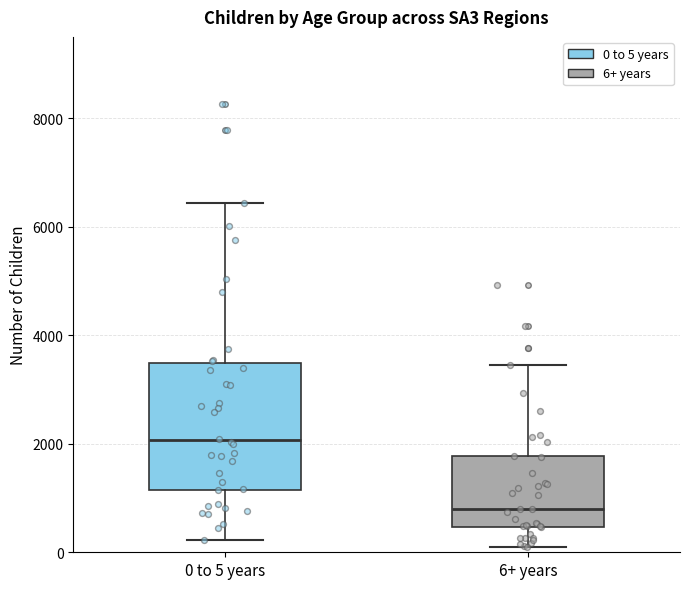

Reading left to right, transcribe this box plot: for each box, give where its median line is, the range the box spans, and where its two whiskers end, as read against the y-axis. The values are not printed on the chart, so give them approximately, as read against the axis.

0 to 5 years: median 2000, box 1200 to 3400, whiskers 200 to 6400
6+ years: median 800, box 400 to 1800, whiskers 200 to 3400